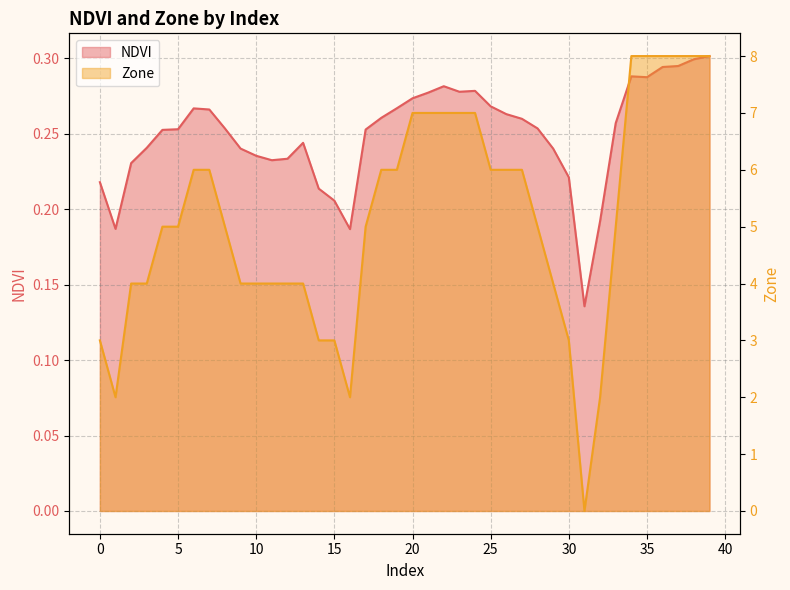

Is the value of Zone at 29 greater than the value of NDVI at 24?

Yes